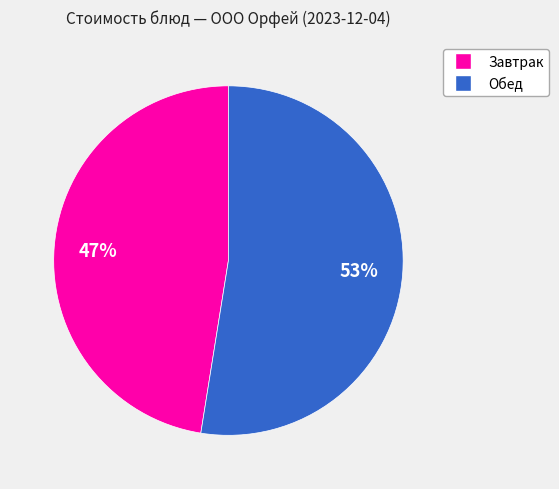

How many segments does this pie chart have?

2